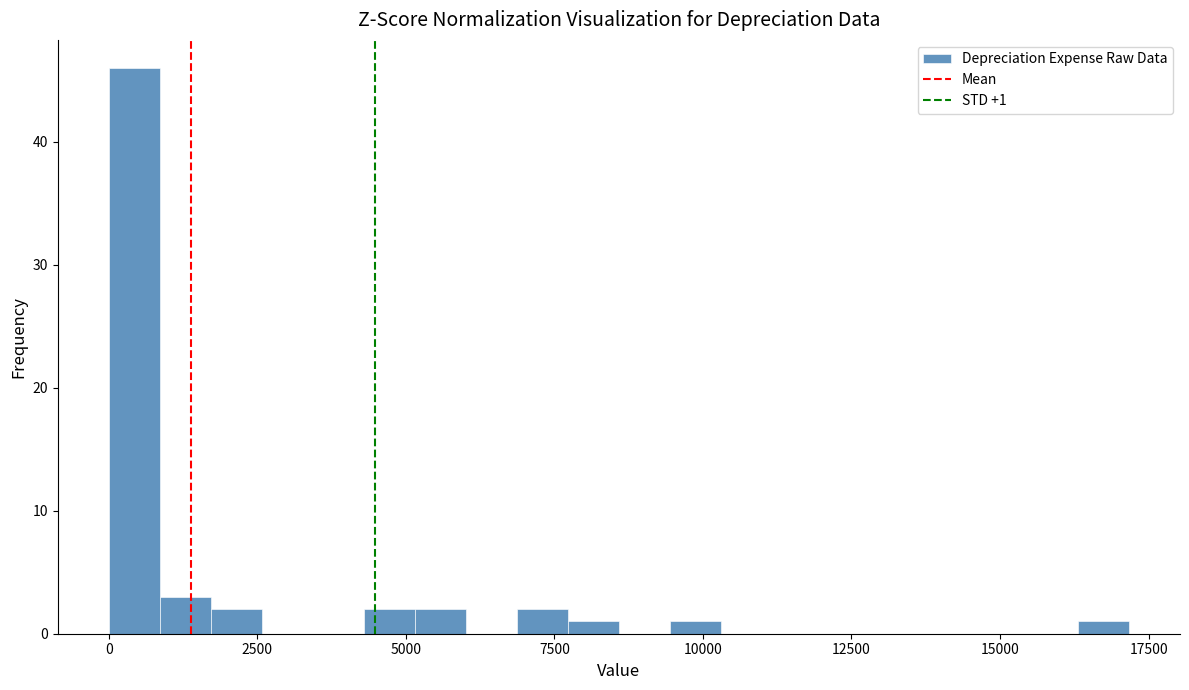

Read against the x-axis, roughly where is the centre of the tallest bar?

500